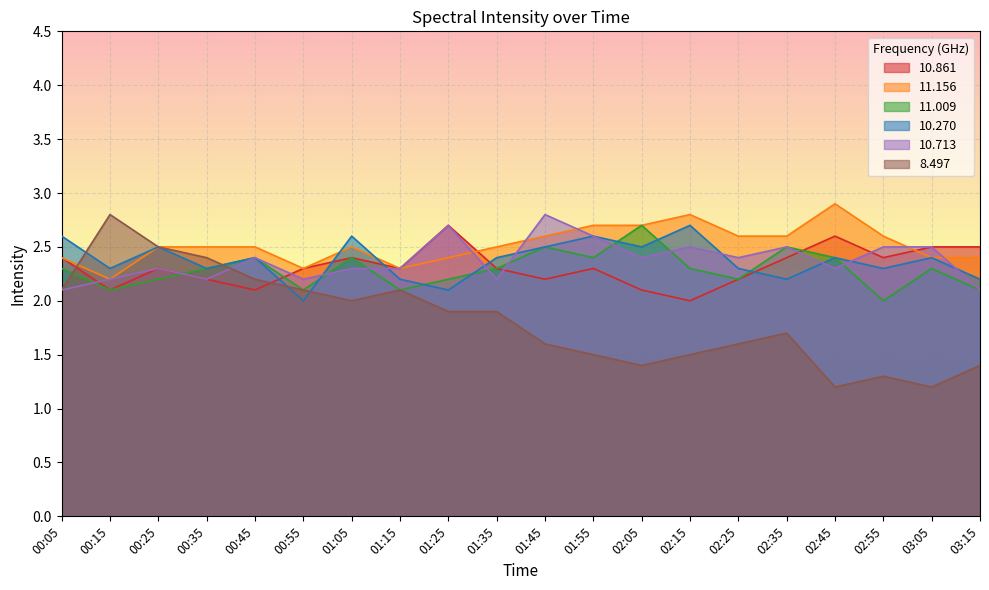

What is the difference between the maximum and second lowest values in the 10.713 series?

0.7